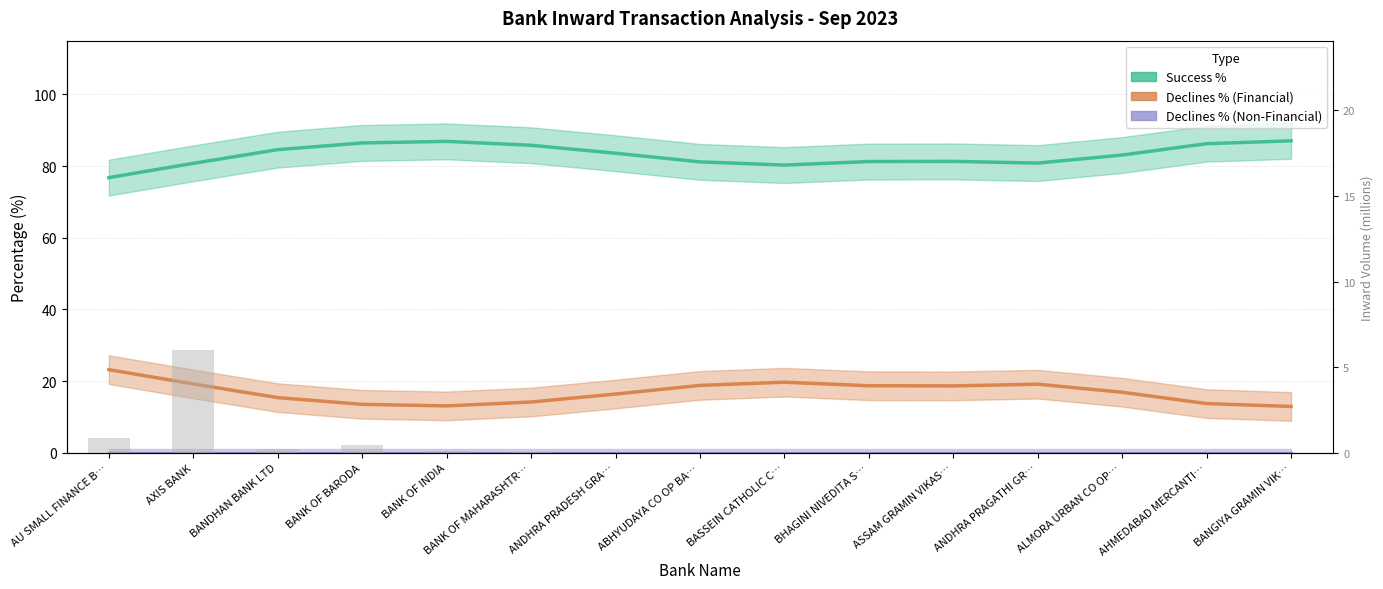

How many categories are shown in the chart?

15